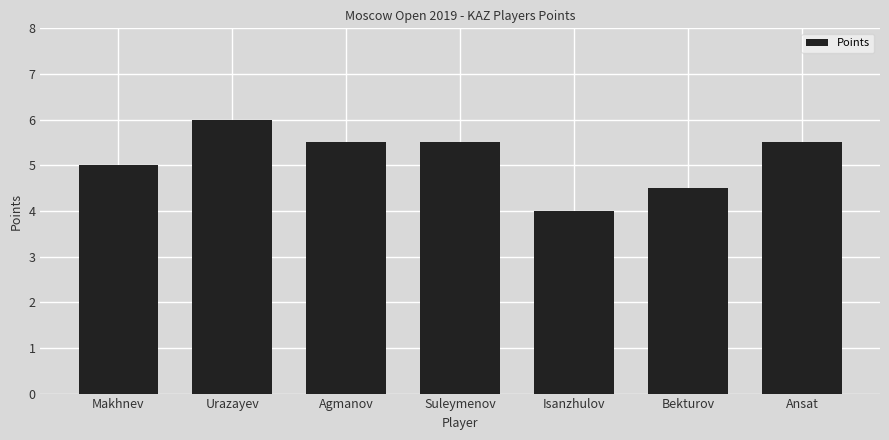

Are the bars grouped side by side (vs. stacked)?

No